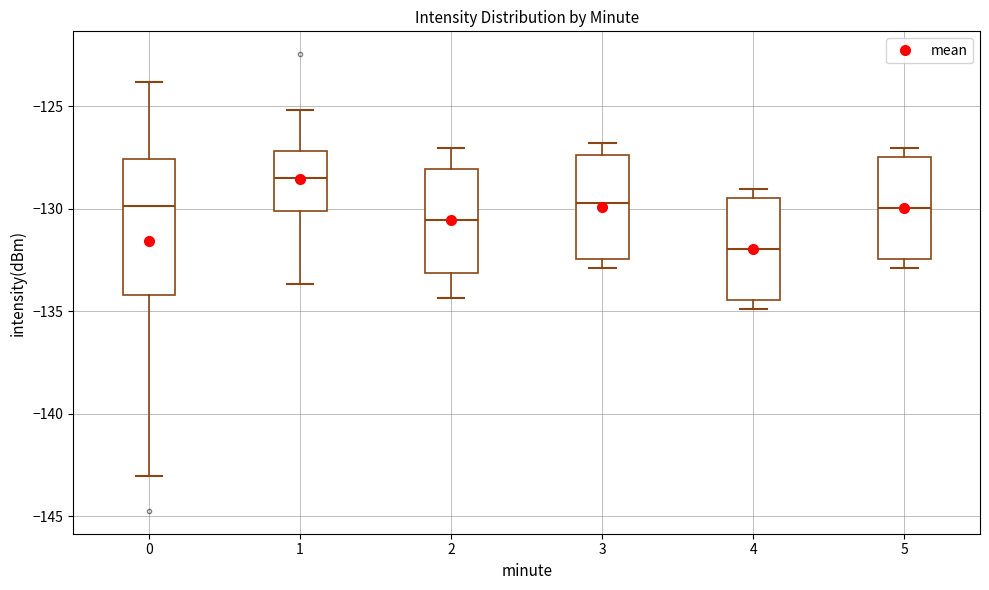

Comparing the boxes themselves (not the whiskers), which one is the tallest?

0